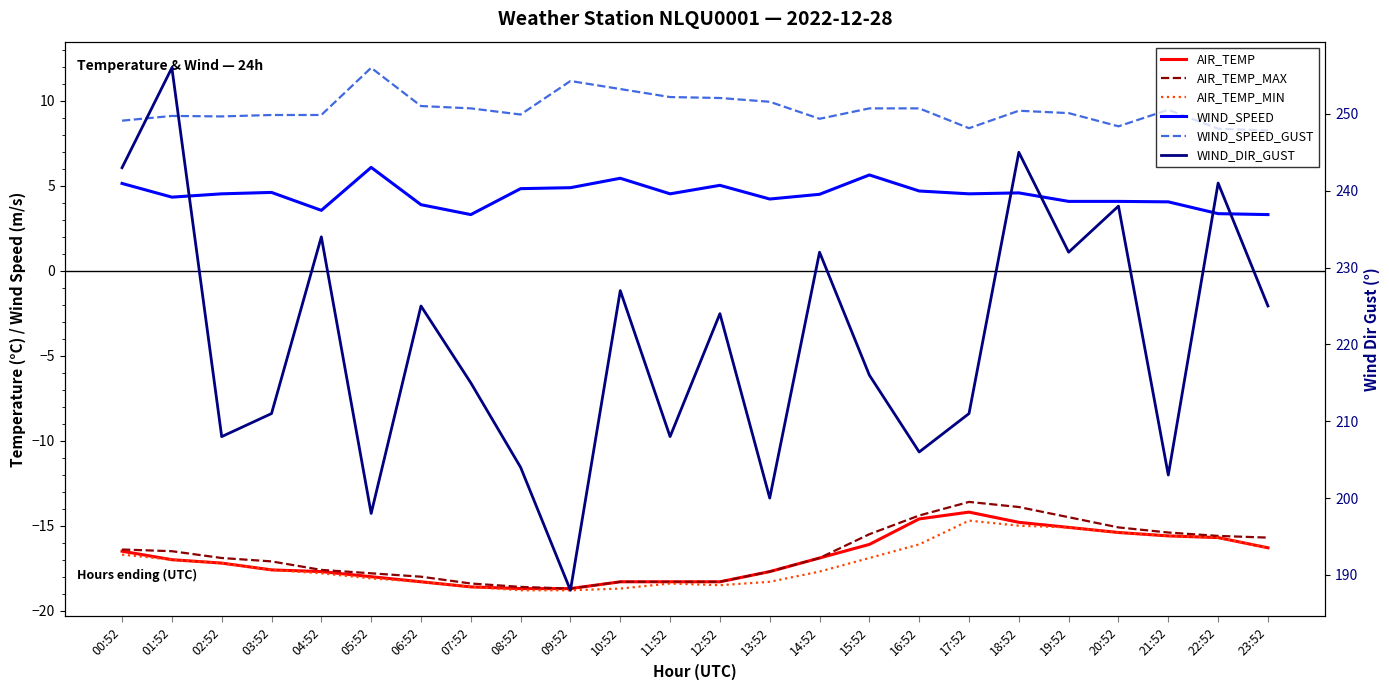

What is the difference between the AIR_TEMP values at 03:52 and 01:52?

0.6